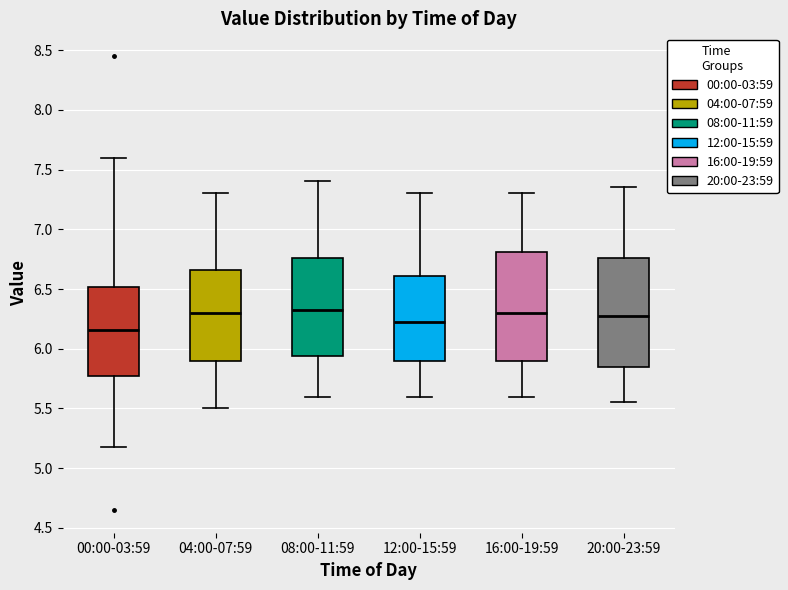

Reading left to right, transcribe this box plot: for each box, give where its median line is, the range the box spans, and where its two whiskers end, as read against the y-axis. The values are not printed on the chart, so give them approximately, as read against the axis.

00:00-03:59: median 6.15, box 5.75 to 6.50, whiskers 5.20 to 7.60
04:00-07:59: median 6.30, box 5.90 to 6.65, whiskers 5.50 to 7.30
08:00-11:59: median 6.35, box 5.95 to 6.75, whiskers 5.60 to 7.40
12:00-15:59: median 6.25, box 5.90 to 6.60, whiskers 5.60 to 7.30
16:00-19:59: median 6.30, box 5.90 to 6.80, whiskers 5.60 to 7.30
20:00-23:59: median 6.30, box 5.85 to 6.75, whiskers 5.55 to 7.35